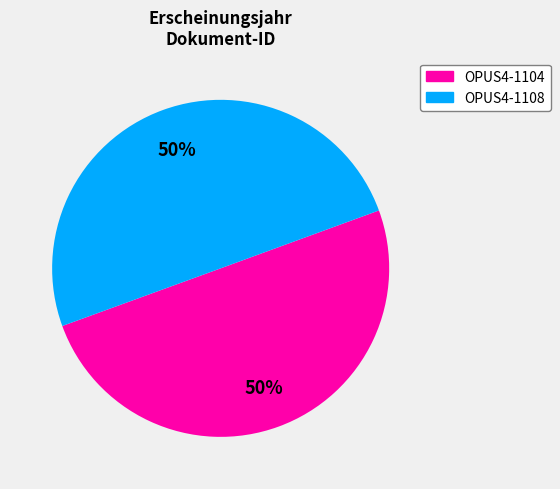

To the nearest percent, what portion does OPUS4-1104 represent?

50%